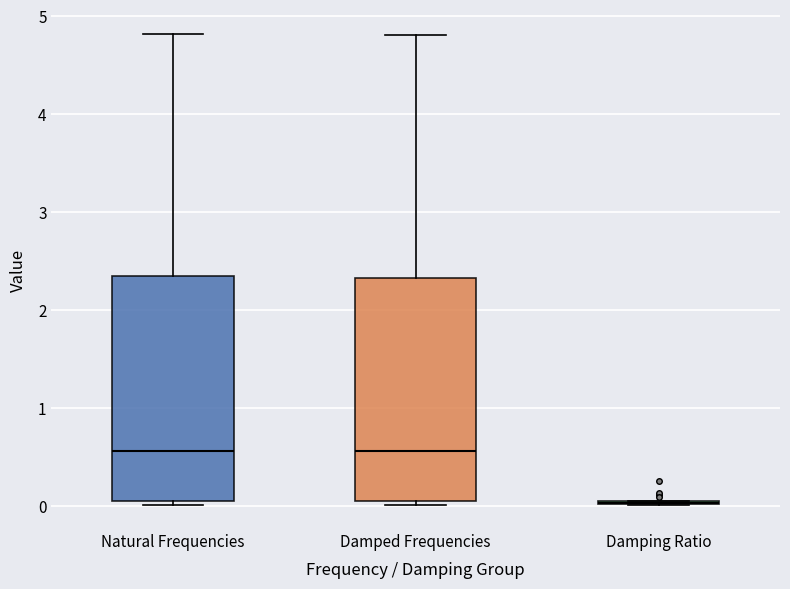

Reading left to right, transcribe this box plot: for each box, give where its median line is, the range the box spans, and where its two whiskers end, as read against the y-axis. The values are not printed on the chart, so give them approximately, as read against the axis.

Natural Frequencies: median 0.6, box 0.0 to 2.3, whiskers 0.0 (just below the box's lower edge) to 4.8
Damped Frequencies: median 0.6, box 0.0 to 2.3, whiskers 0.0 (just below the box's lower edge) to 4.8
Damping Ratio: box collapsed to a line at 0.0, whiskers 0.0 to 0.1